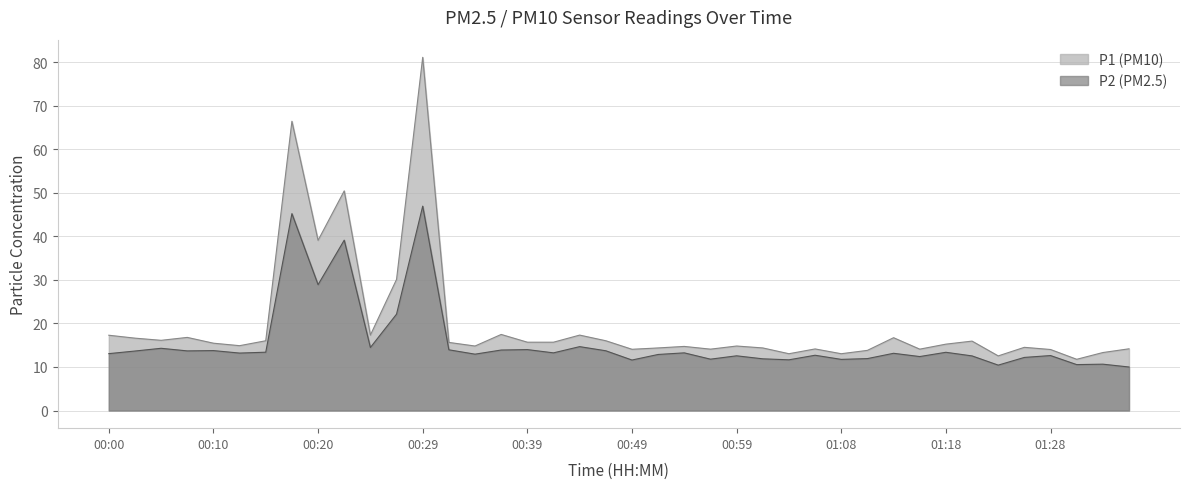

Is it true that P2 equals 13.9 at 00:32?

True